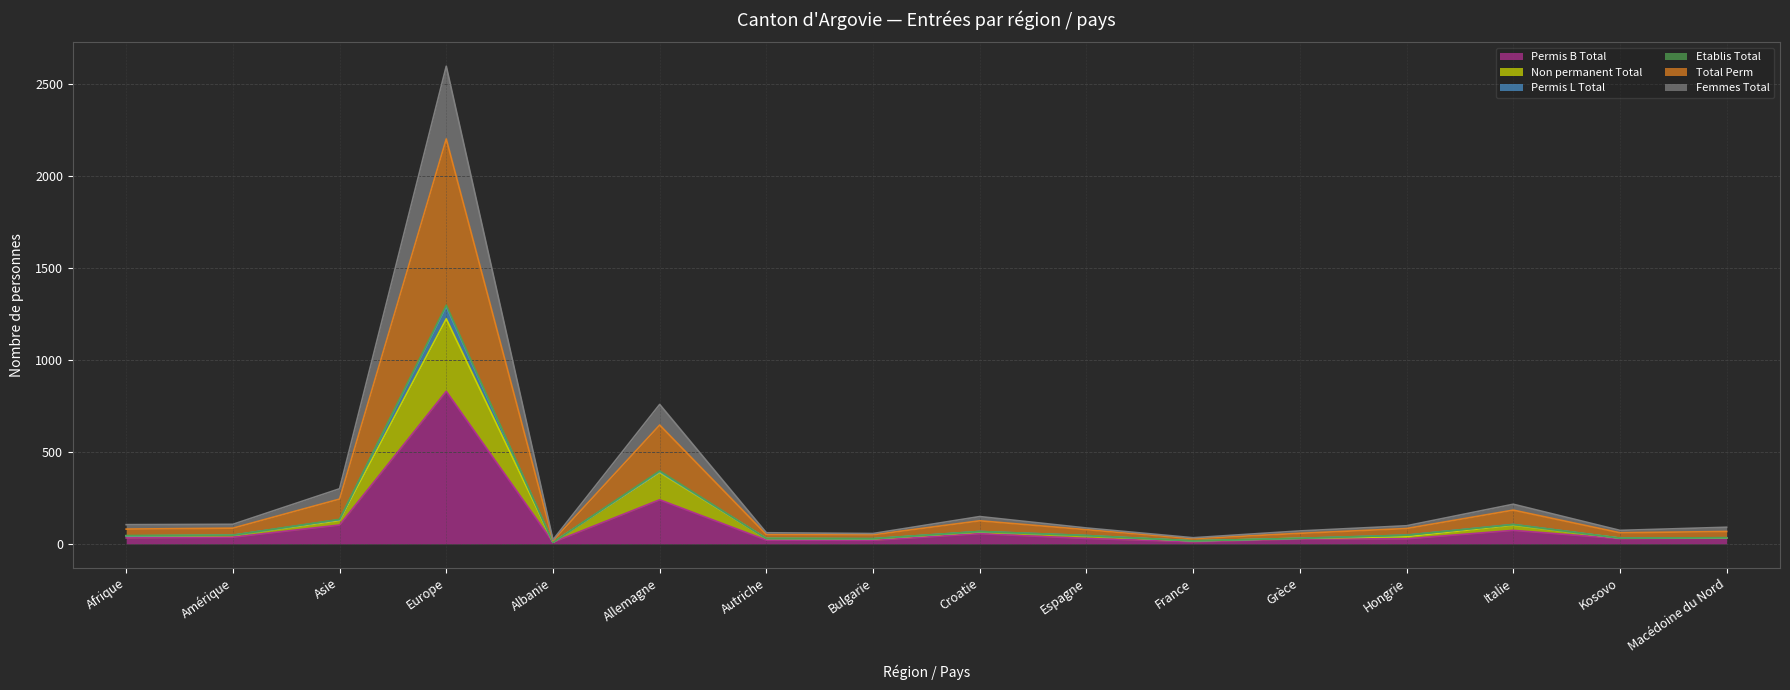

At how many categories does at least one series exceed 2195?

1